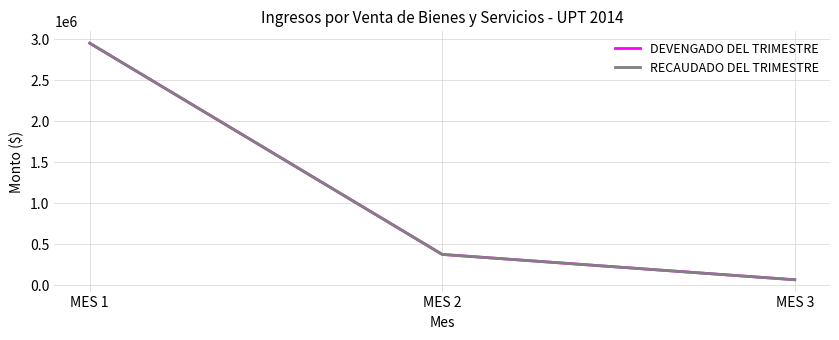

Reading left to right, transcribe all the data shown in this chart.

DEVENGADO DEL TRIMESTRE: MES 1=2950454	MES 2=373852	MES 3=64872
RECAUDADO DEL TRIMESTRE: MES 1=2950454	MES 2=373852	MES 3=64872